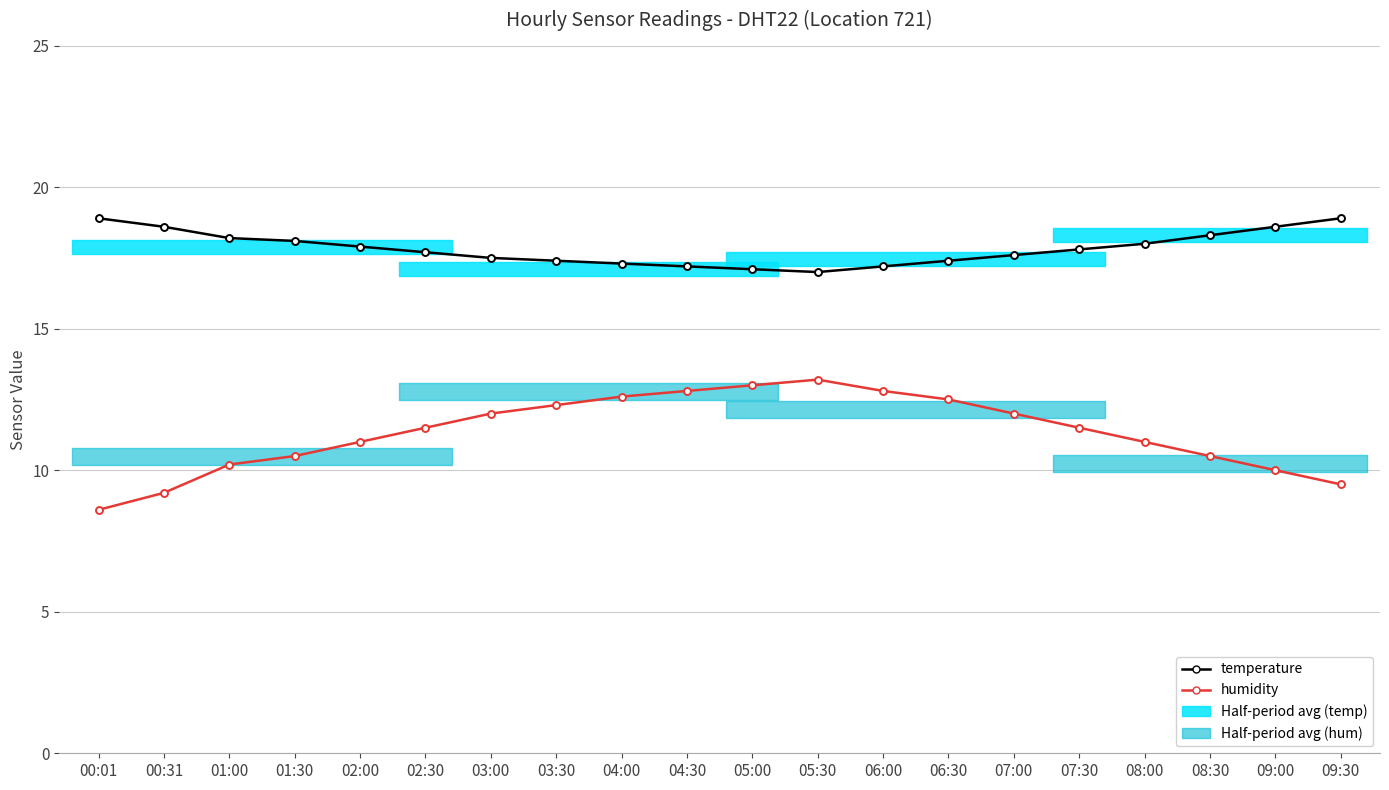

Which series has the largest range (max minus min)?

humidity